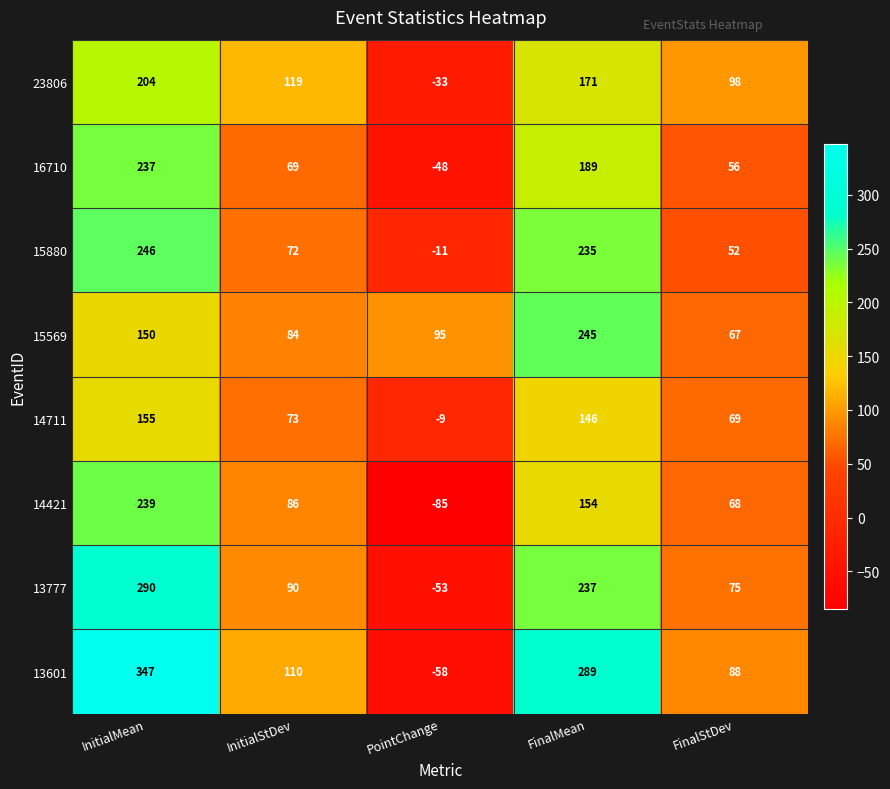

What is the sum of the 13601 values at FinalStDev and PointChange?

30